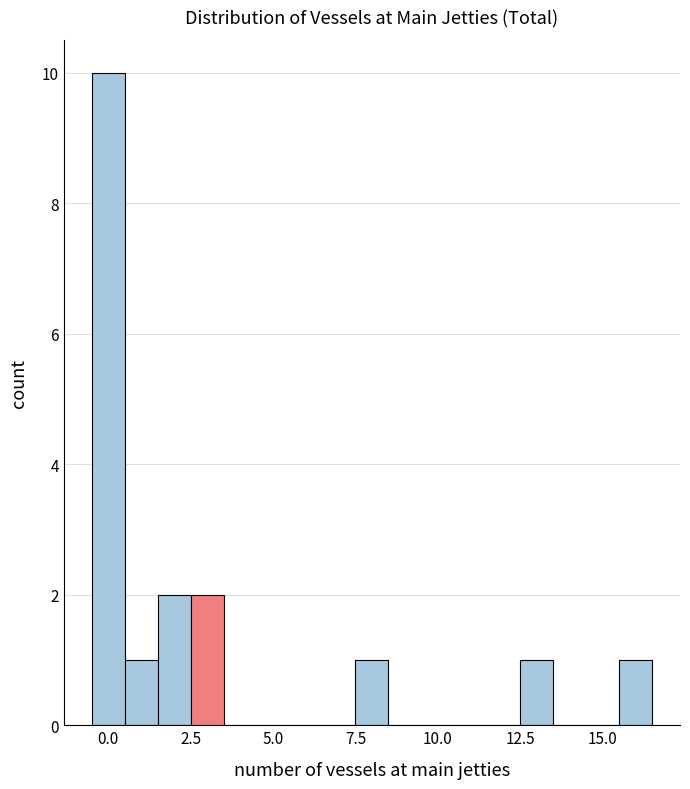

Around what value on the x-axis is the tallest bar? Give the approximate position of its centre, as read against the axis.

0.0